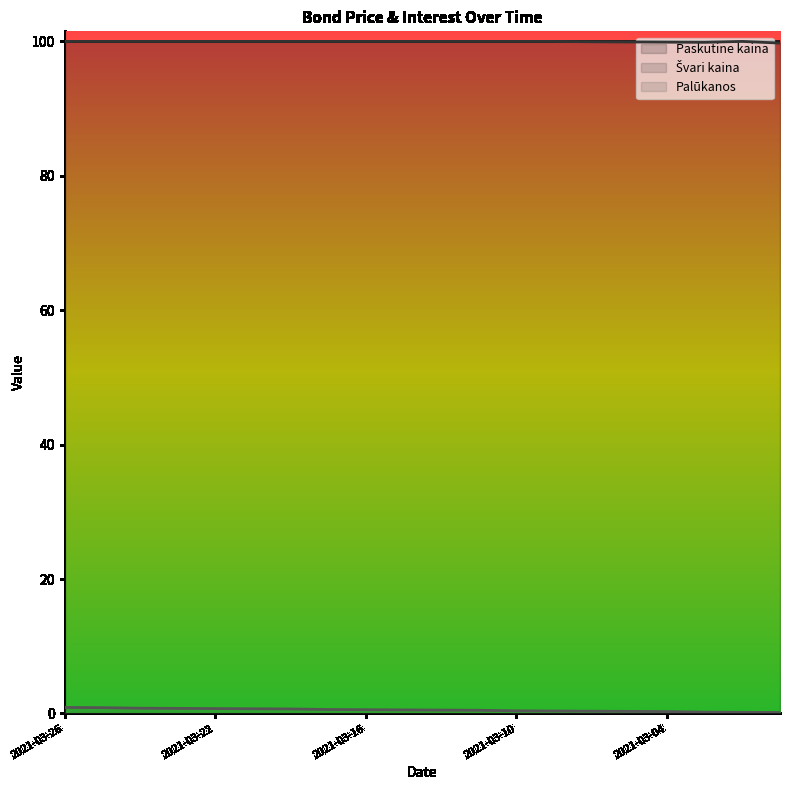

Which has a higher value, 2021-03-04 or 2021-03-01?

2021-03-04